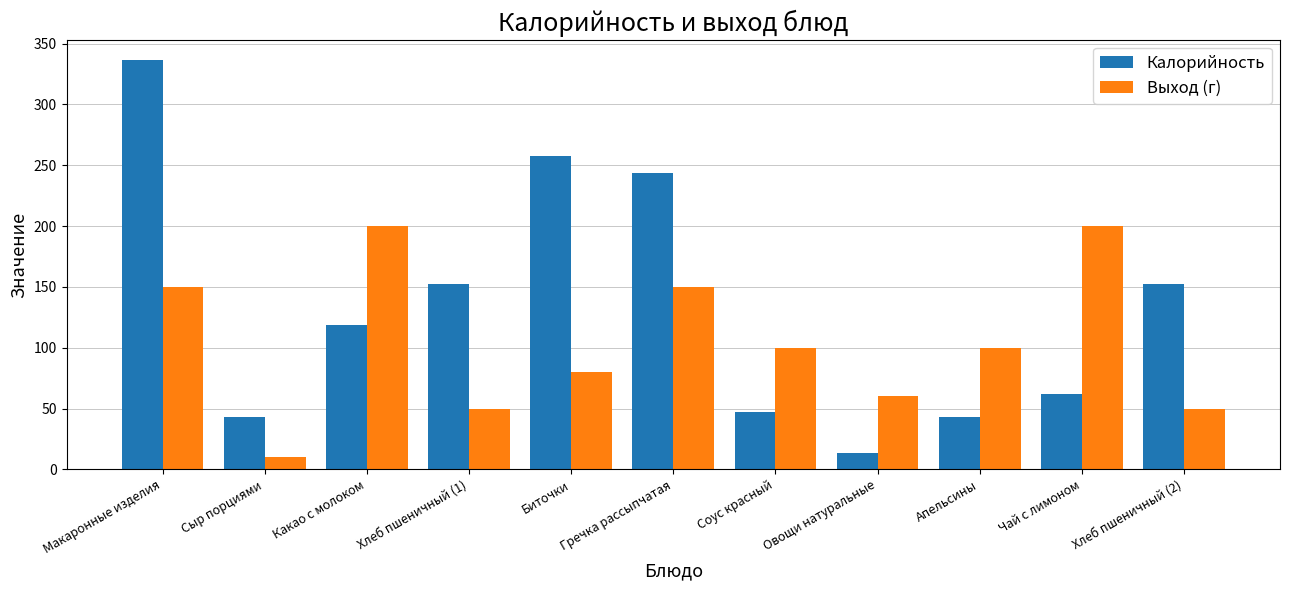

What are all the series names shown in the legend?

Калорийность, Выход (г)